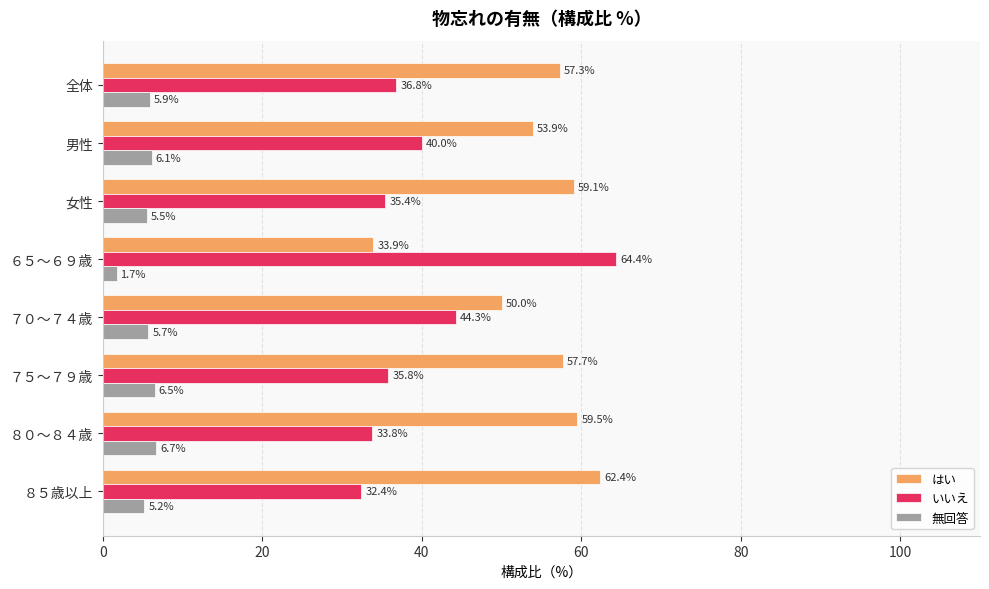

Which series has the largest range (max minus min)?

いいえ